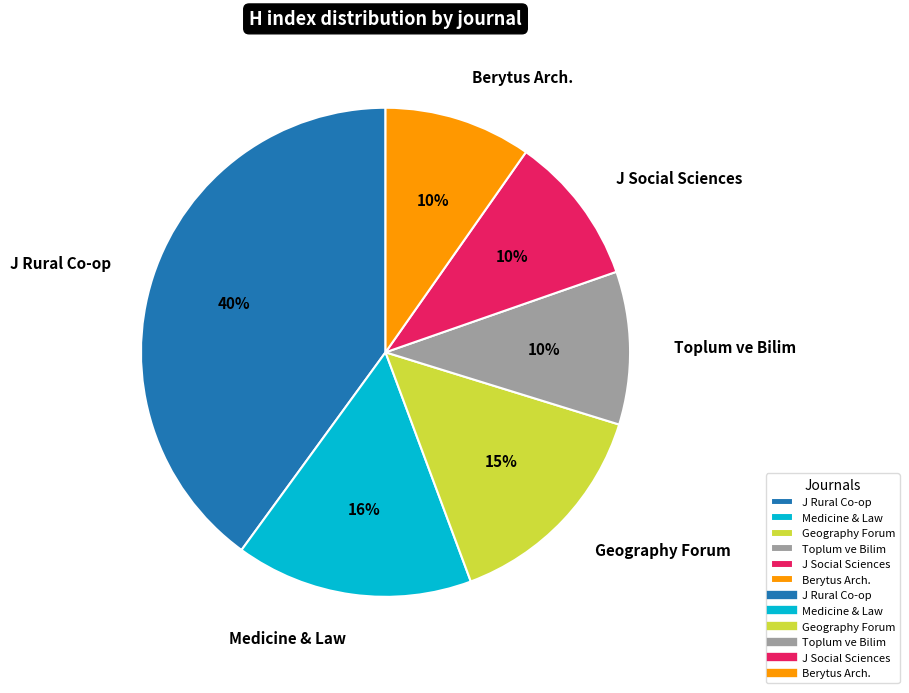

The J Social Sciences slice represents 23% of the pie. True or false?

False